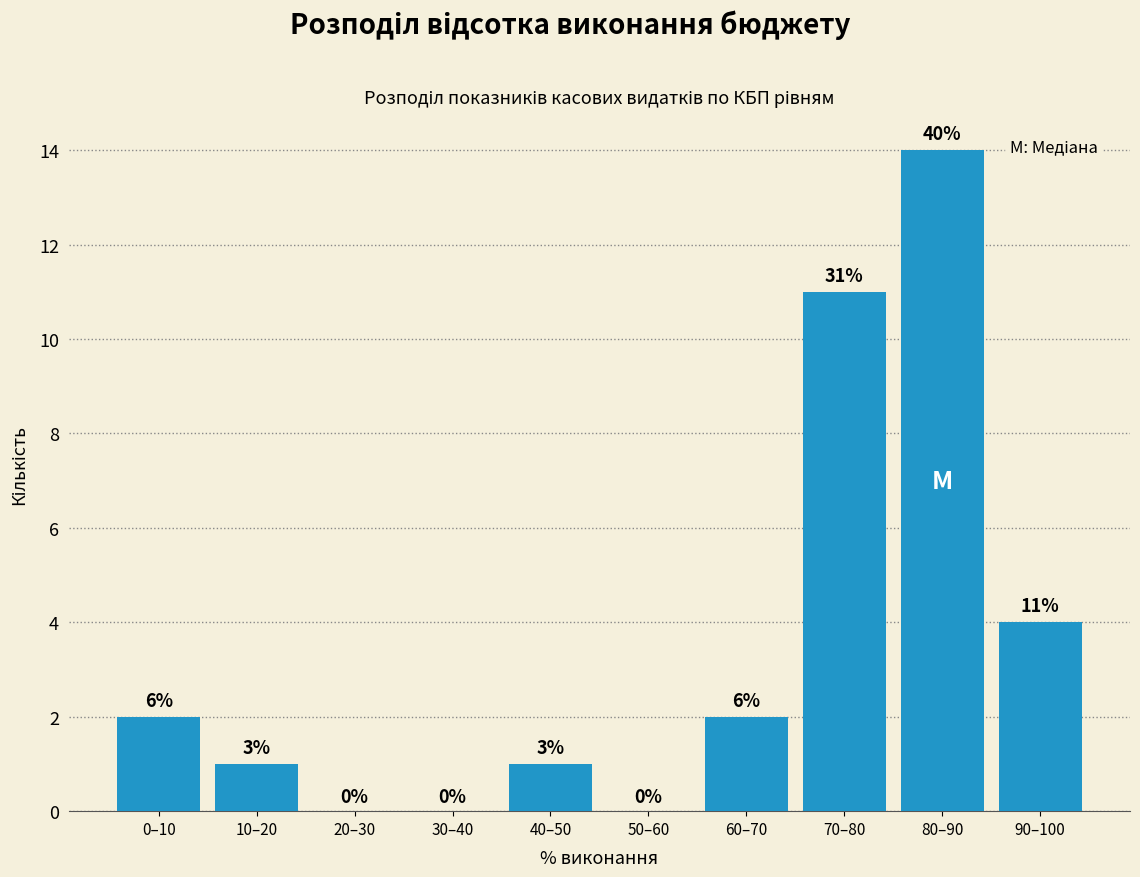

Are the bars horizontal?

No